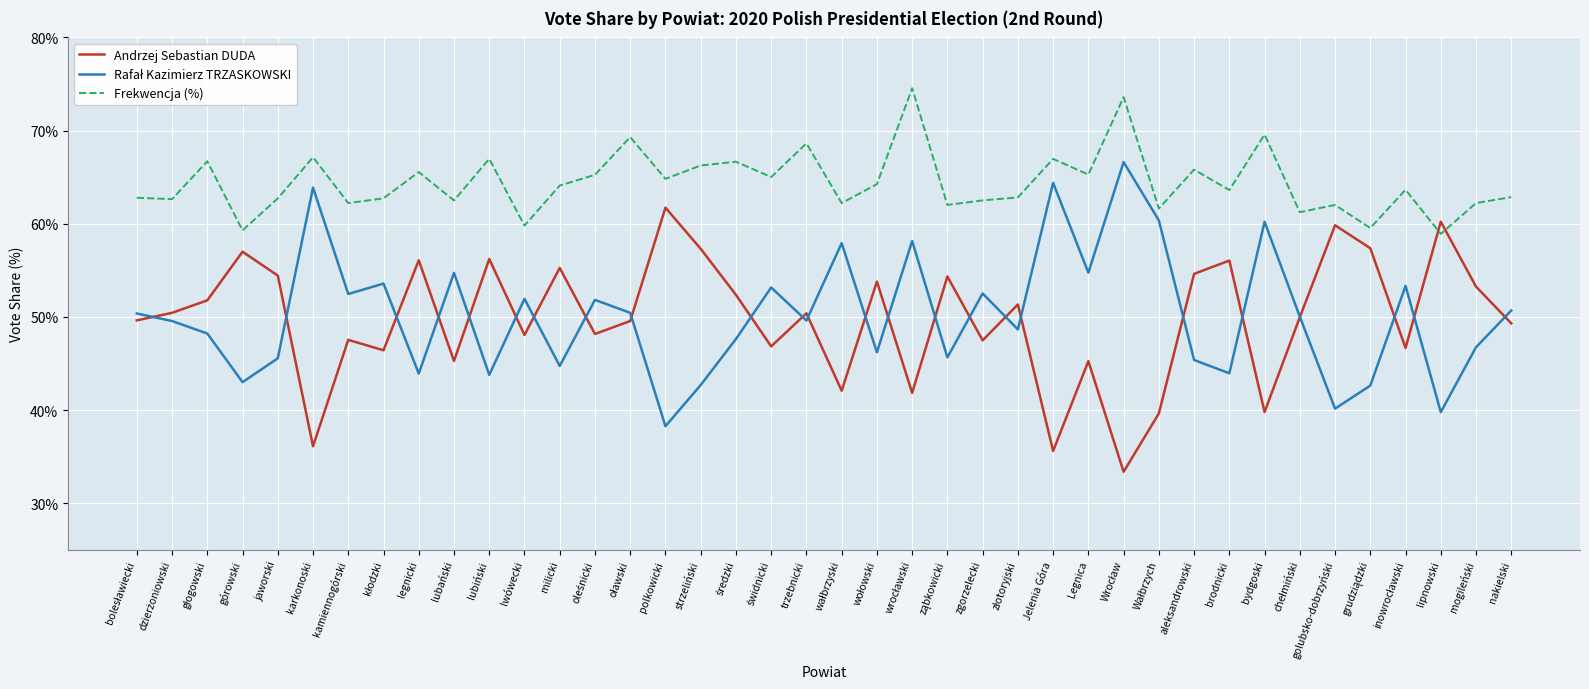

Where is the first local maximum for Andrzej Sebastian DUDA?

górowski